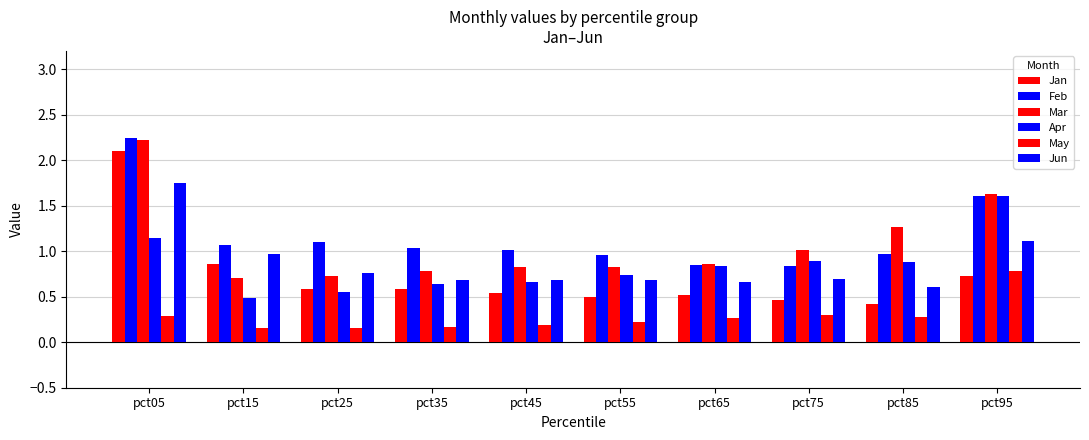

Count the number of categories in the chart.

10